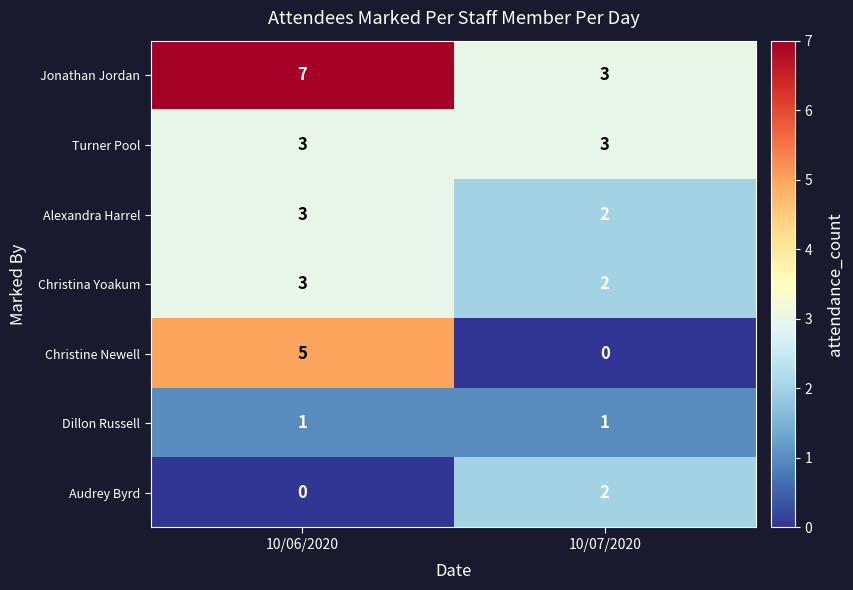

Reading left to right, what are all the values shown in this chart?

Jonathan Jordan: 10/06/2020=7	10/07/2020=3
Turner Pool: 10/06/2020=3	10/07/2020=3
Alexandra Harrel: 10/06/2020=3	10/07/2020=2
Christina Yoakum: 10/06/2020=3	10/07/2020=2
Christine Newell: 10/06/2020=5	10/07/2020=0
Dillon Russell: 10/06/2020=1	10/07/2020=1
Audrey Byrd: 10/06/2020=0	10/07/2020=2